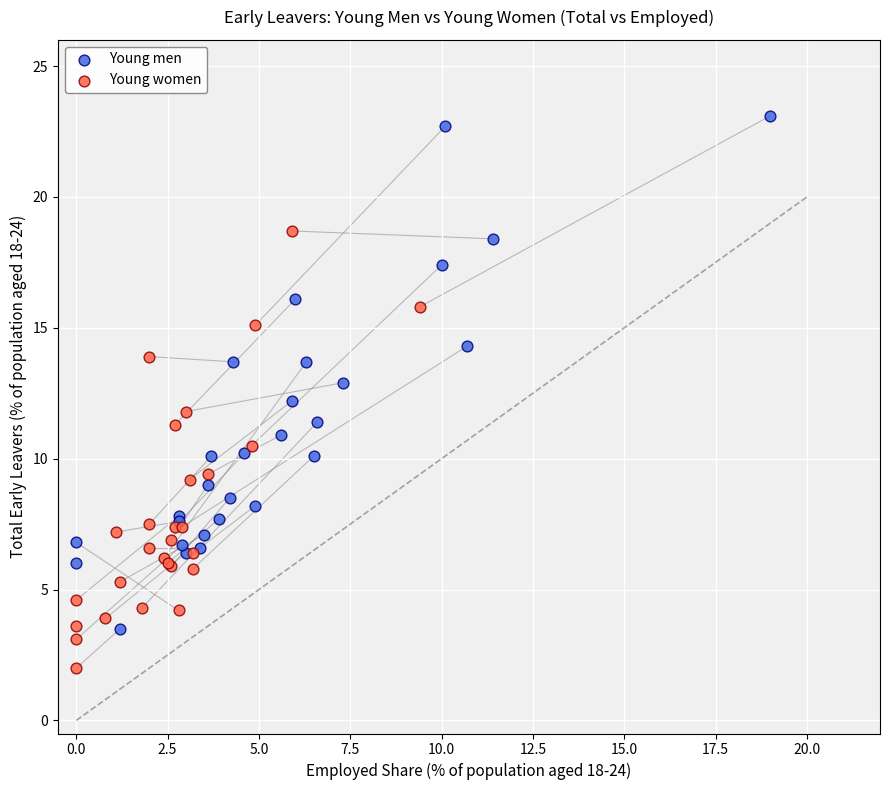

Which series contains the highest Y value?

Young men